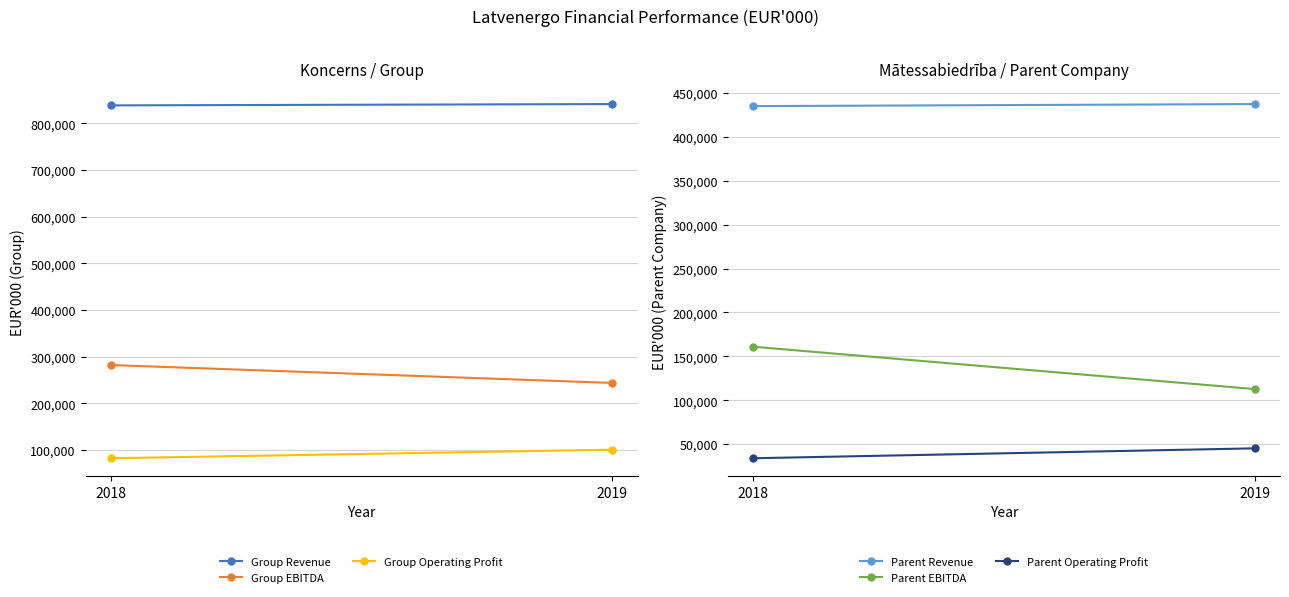

What is the maximum value shown in the chart?

841636